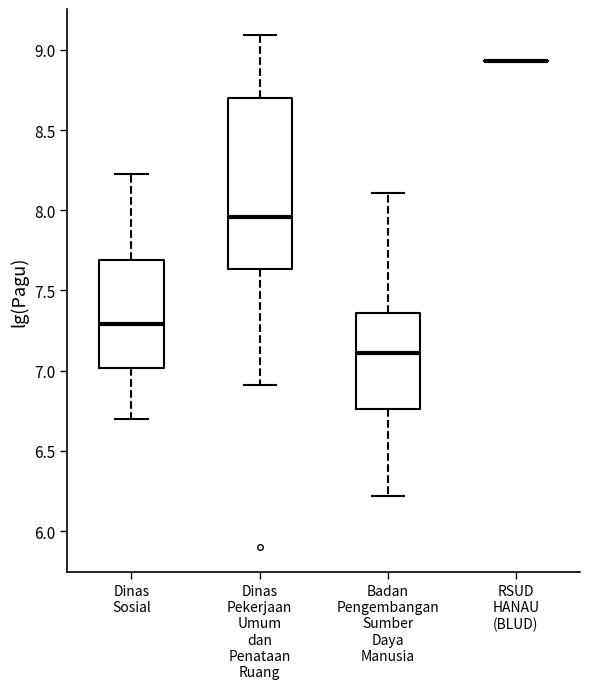

Reading left to right, transcribe this box plot: for each box, give where its median line is, the range the box spans, and where its two whiskers end, as read against the y-axis. The values are not printed on the chart, so give them approximately, as read against the axis.

Dinas Sosial: median 7.30, box 7.00 to 7.70, whiskers 6.70 to 8.25
Dinas Pekerjaan Umum dan Penataan Ruang: median 7.95, box 7.65 to 8.70, whiskers 6.90 to 9.10
Badan Pengembangan Sumber Daya Manusia: median 7.10, box 6.75 to 7.35, whiskers 6.20 to 8.10
RSUD HANAU (BLUD): box collapsed to a line at 8.95, whiskers 8.95 to 8.95